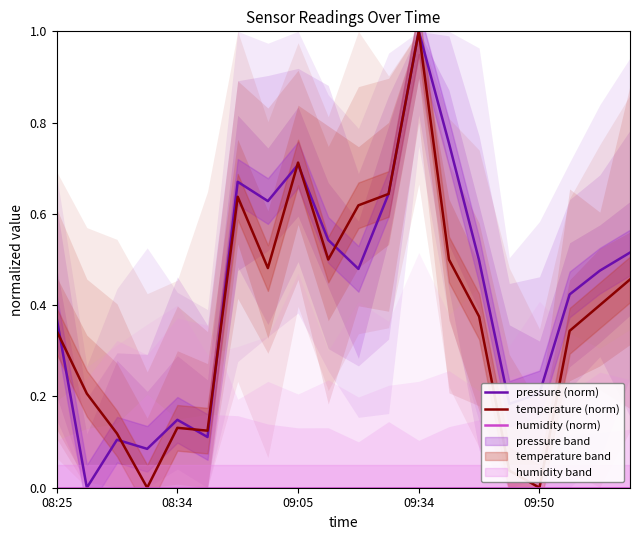

True or false: humidity (norm) and temperature (norm) cross at least once.

False